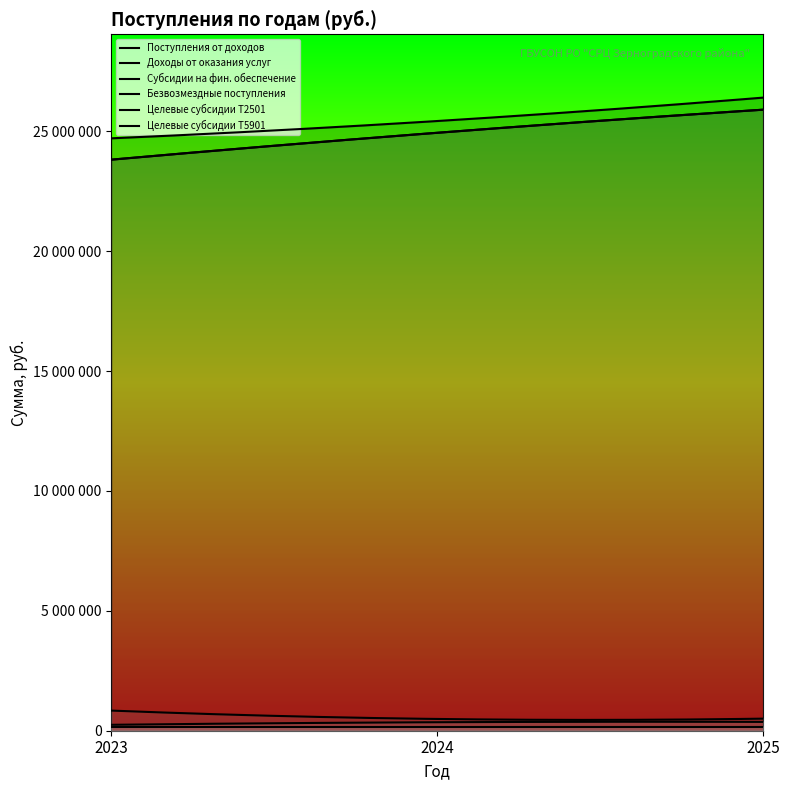

Between 2024 and 2025, which series saw the biggest shift?

Поступления от доходов